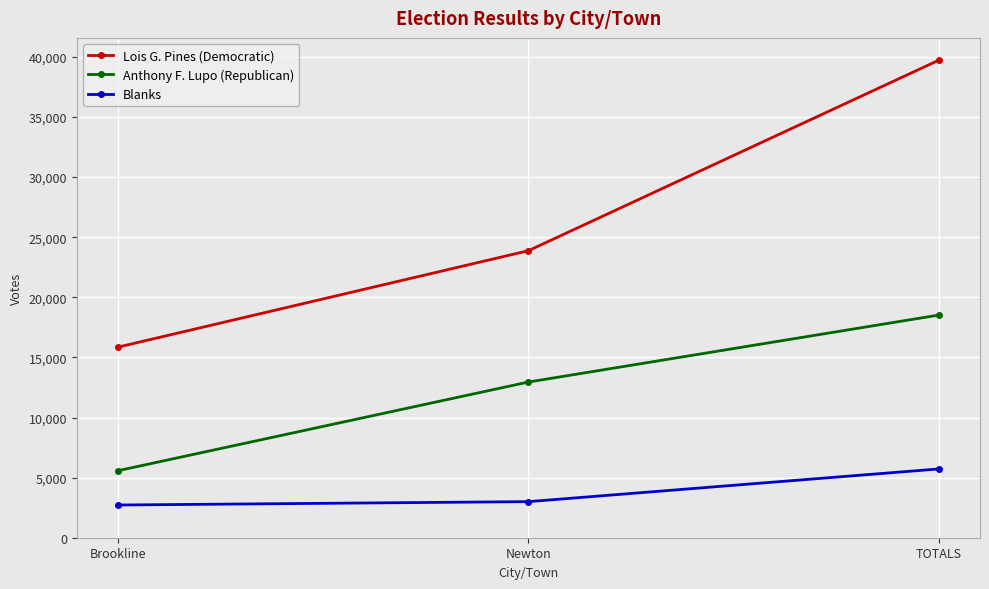

Which series has the widest spread of values?

Lois G. Pines (Democratic)